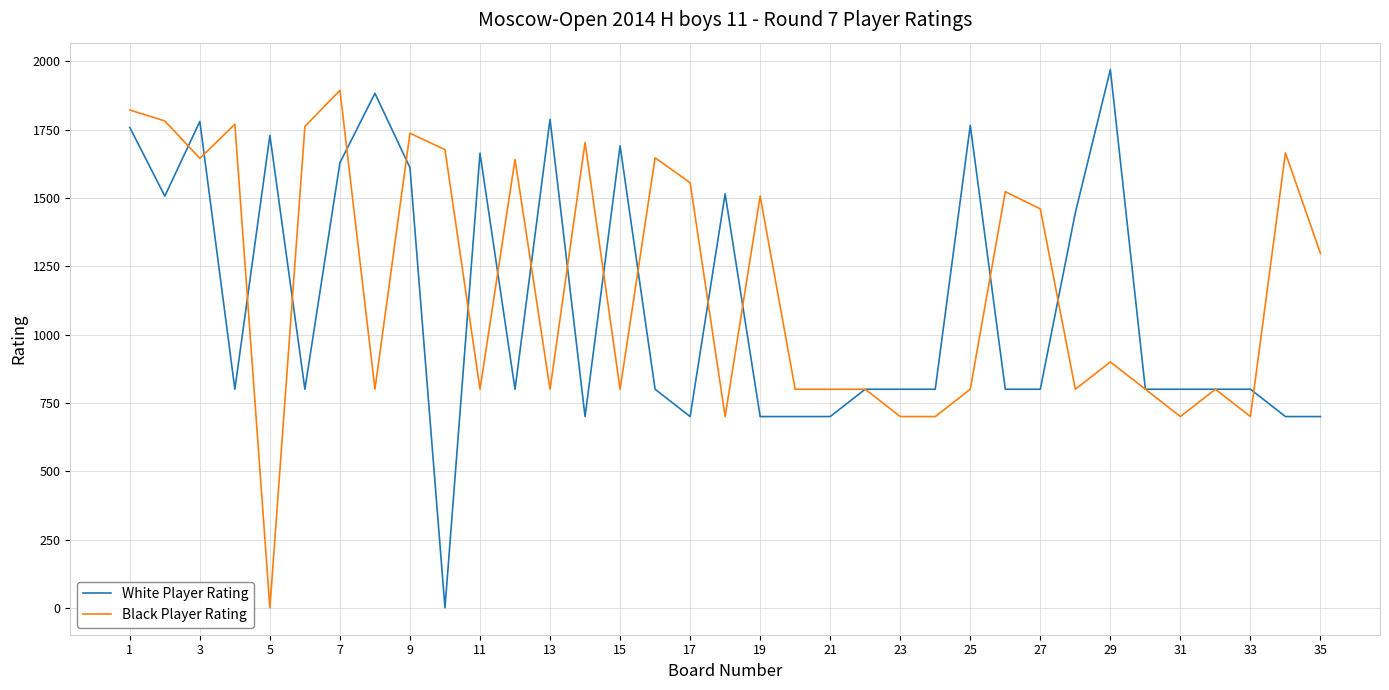

How many lines are shown in the chart?

2